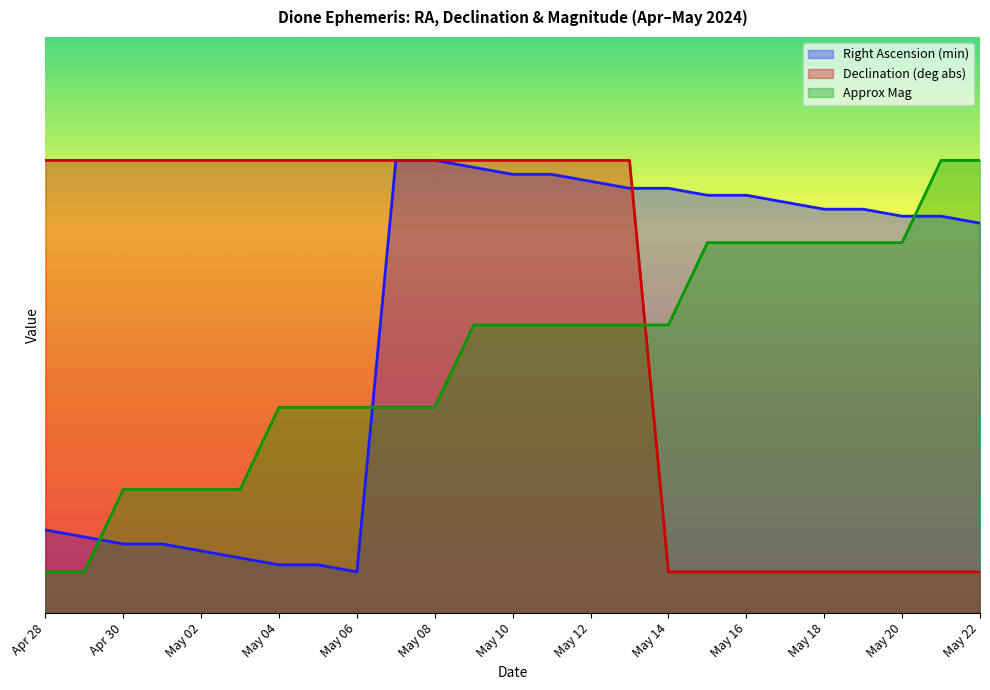

True or false: Approx Mag has a value of 4.0 at May 02.

False